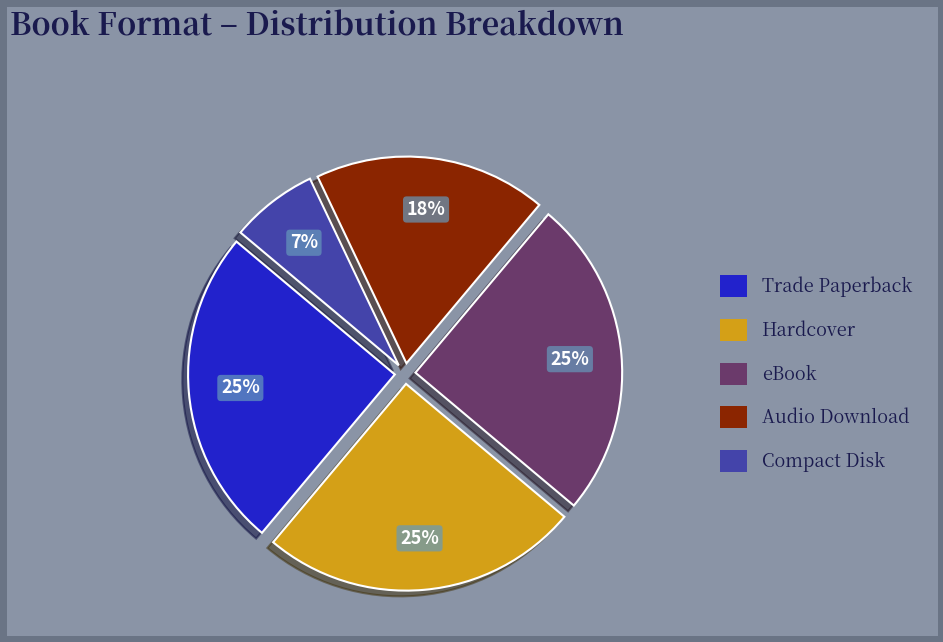

The Compact Disk slice represents 7% of the pie. True or false?

True